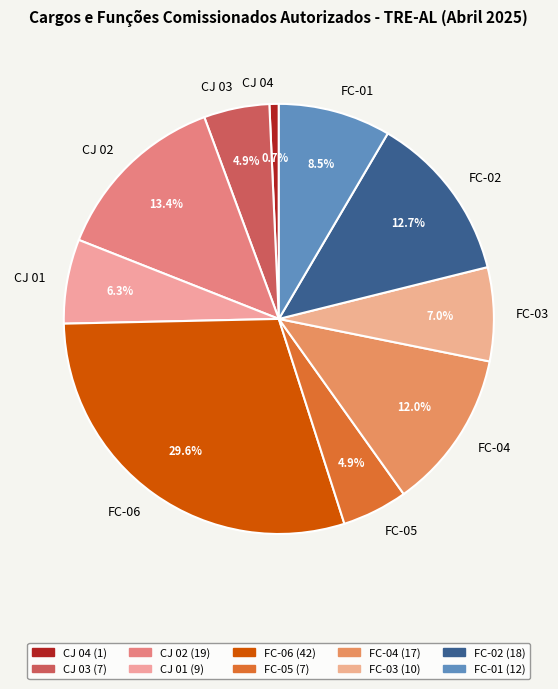

To the nearest percent, what portion does FC-05 represent?

5%